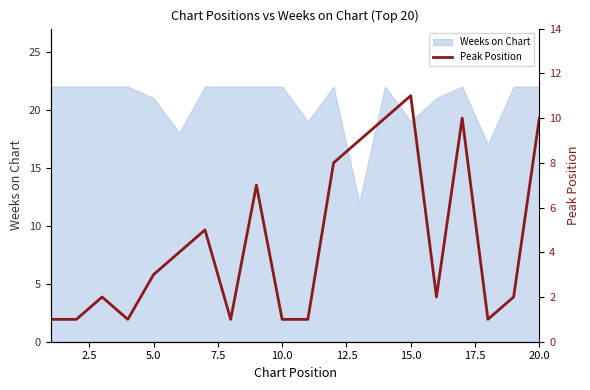

What is the minimum value for Weeks on Chart?

12